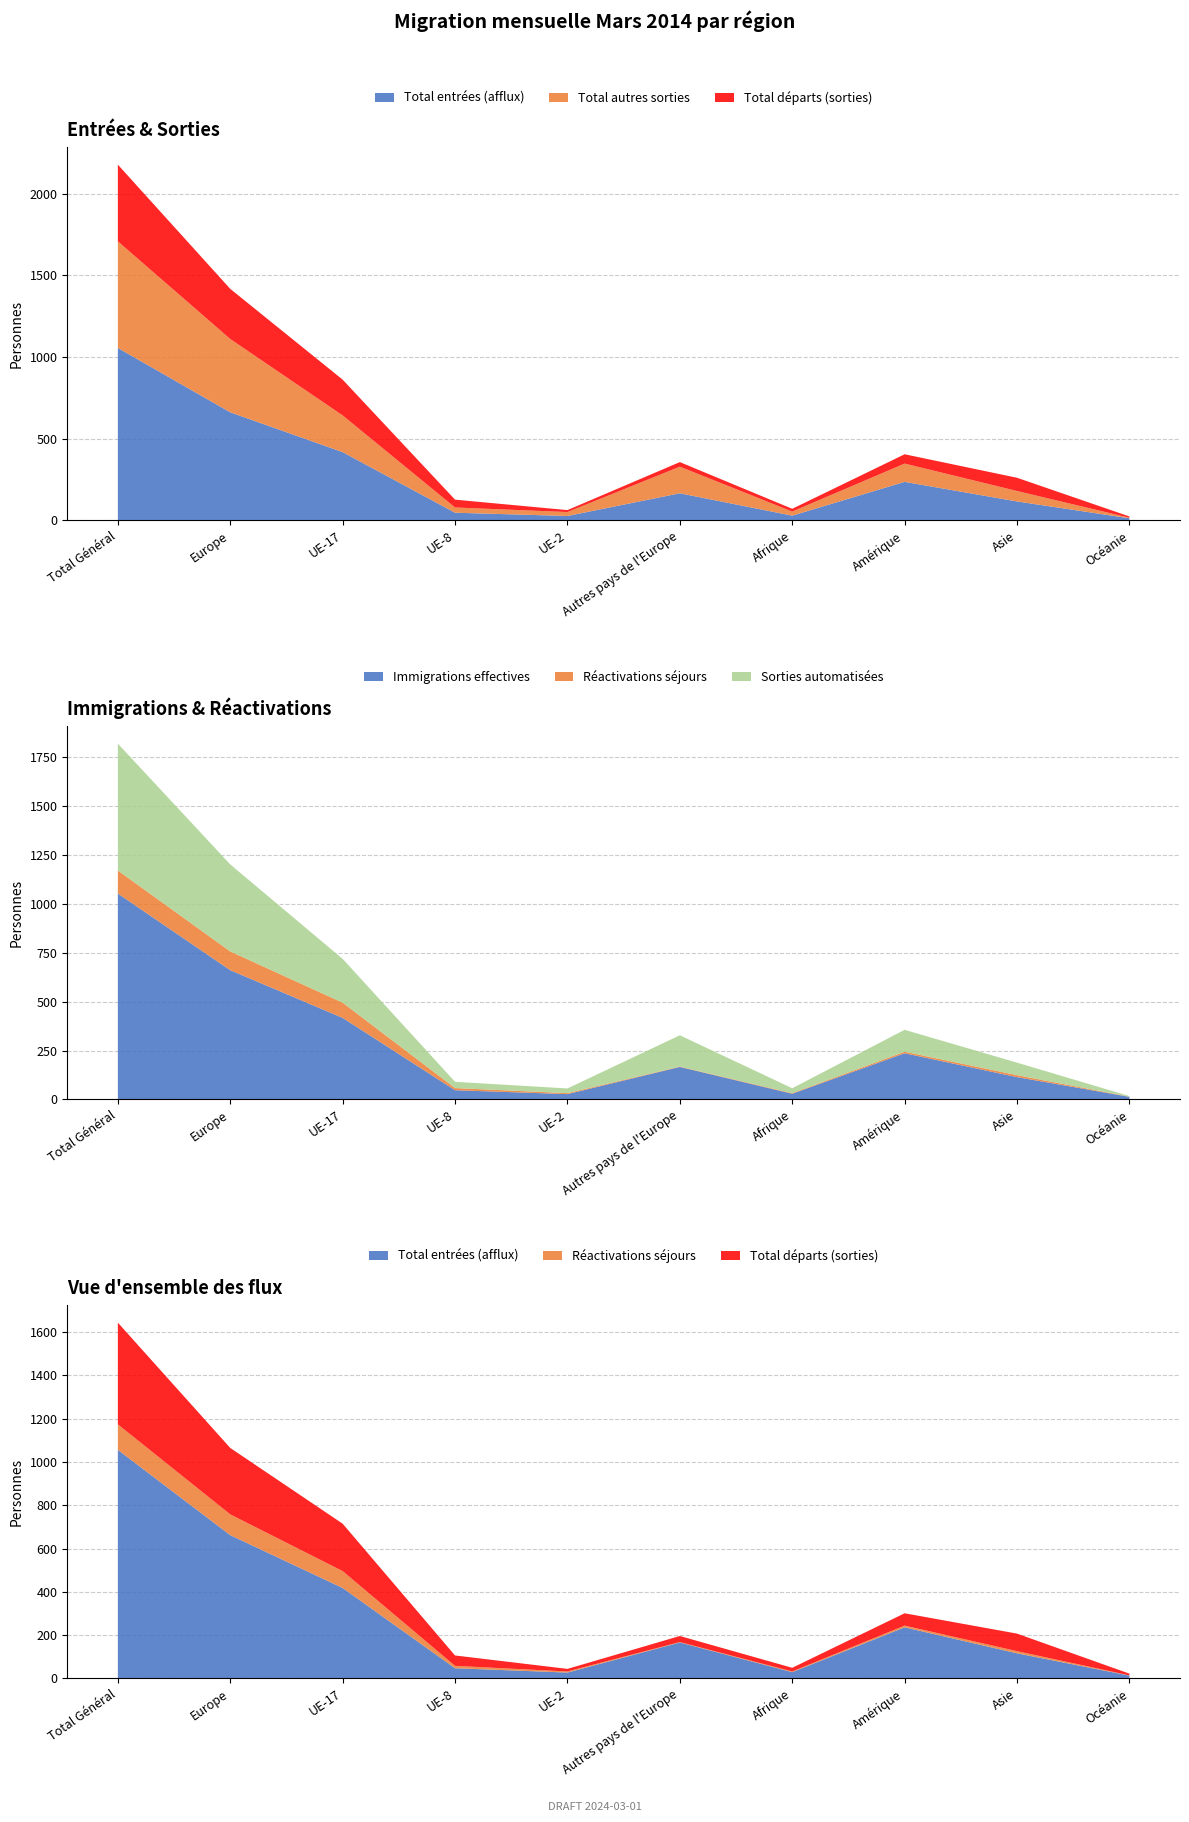

Reading left to right, list all the values displayed in this chart.

Total entrées (afflux): 1056	662	418	47	27	166	29	236	116	13
Total autres sorties: 653	449	225	32	24	163	25	112	64	3
Total départs (sorties): 470	307	219	48	12	28	17	57	81	8
Immigrations effectives: 1053	661	417	47	27	166	29	236	114	13
Réactivations séjours: 118	96	78	11	5	2	3	8	10	1
Sorties automatisées: 649	445	224	32	24	160	25	112	64	3